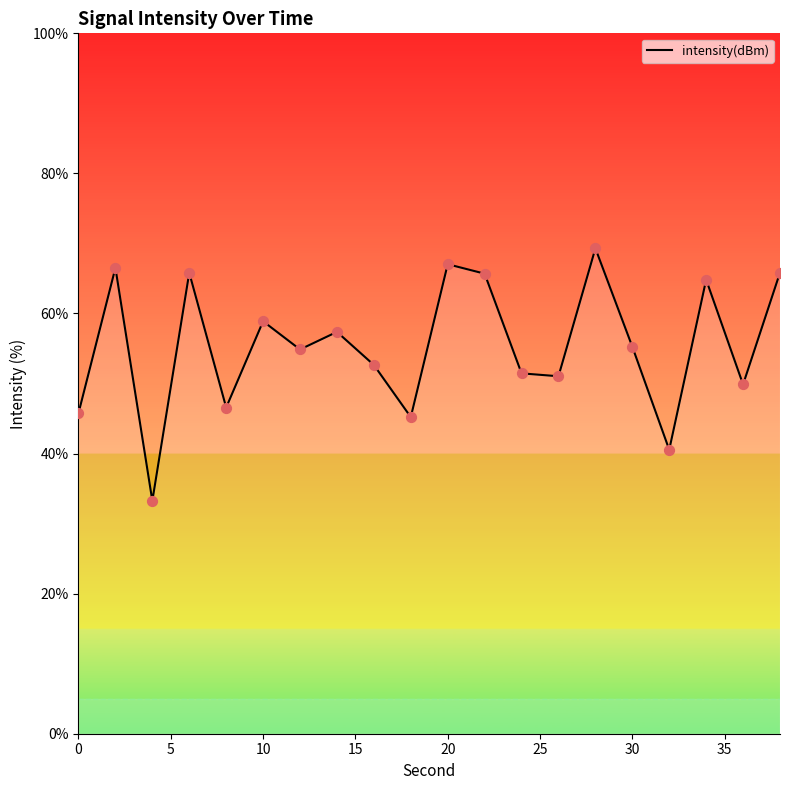

What is the difference between the maximum and minimum values?

36.0